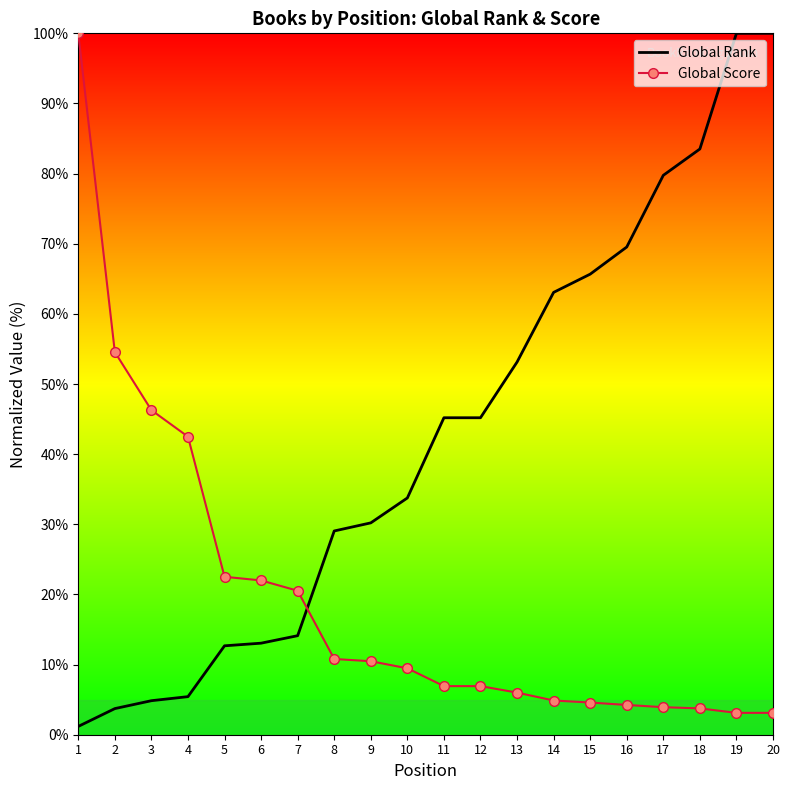

What is the difference between the maximum and minimum values in the Global Rank series?

98.8